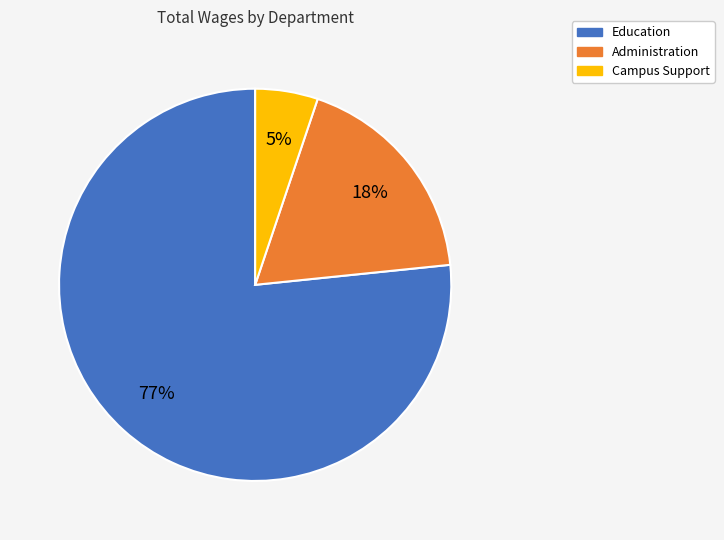

Is there a majority slice in this chart?

Yes